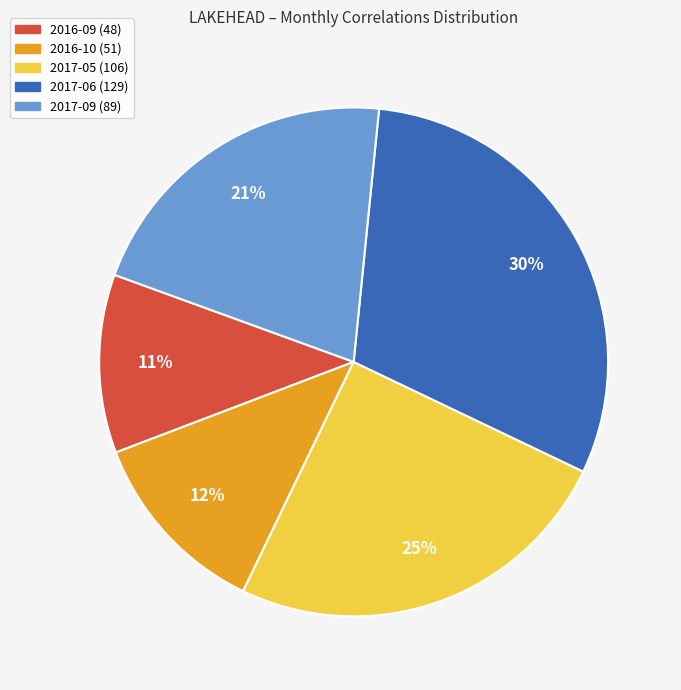

Does any single category account for the majority?

No